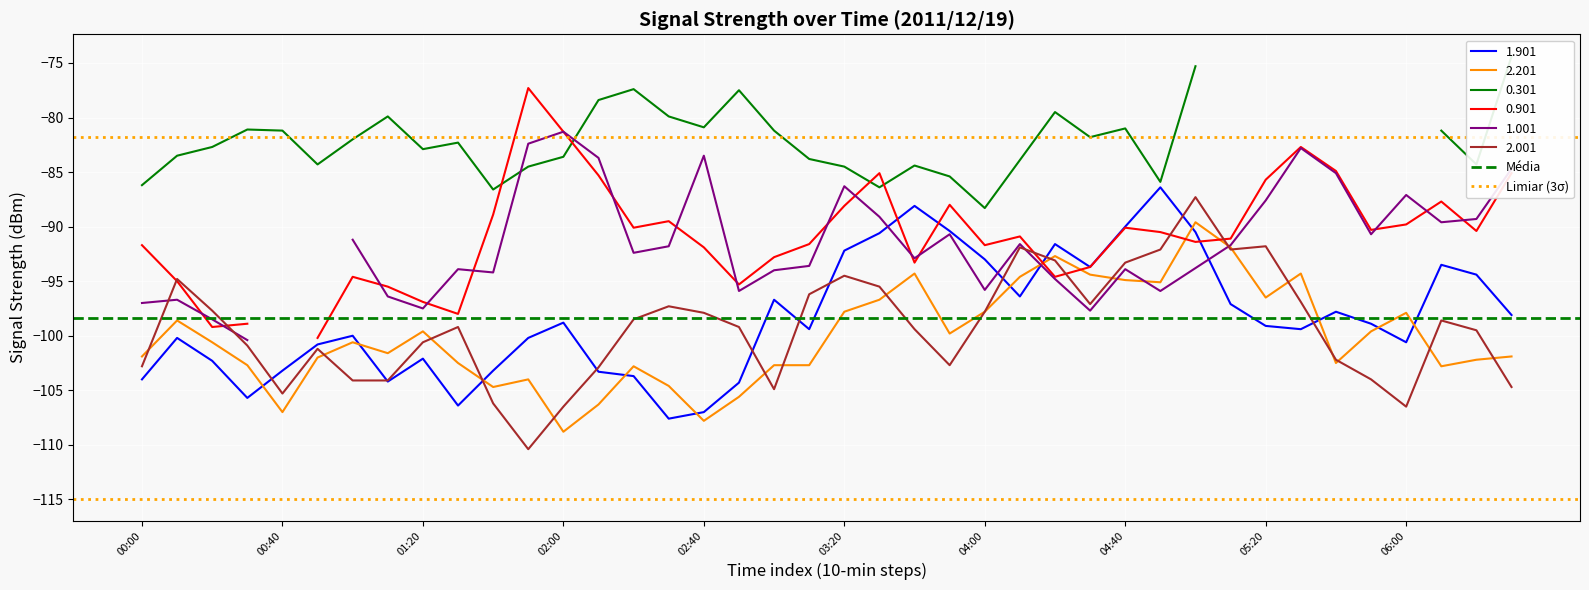

Which category has the highest value in the Limiar (3σ) series?

00:00